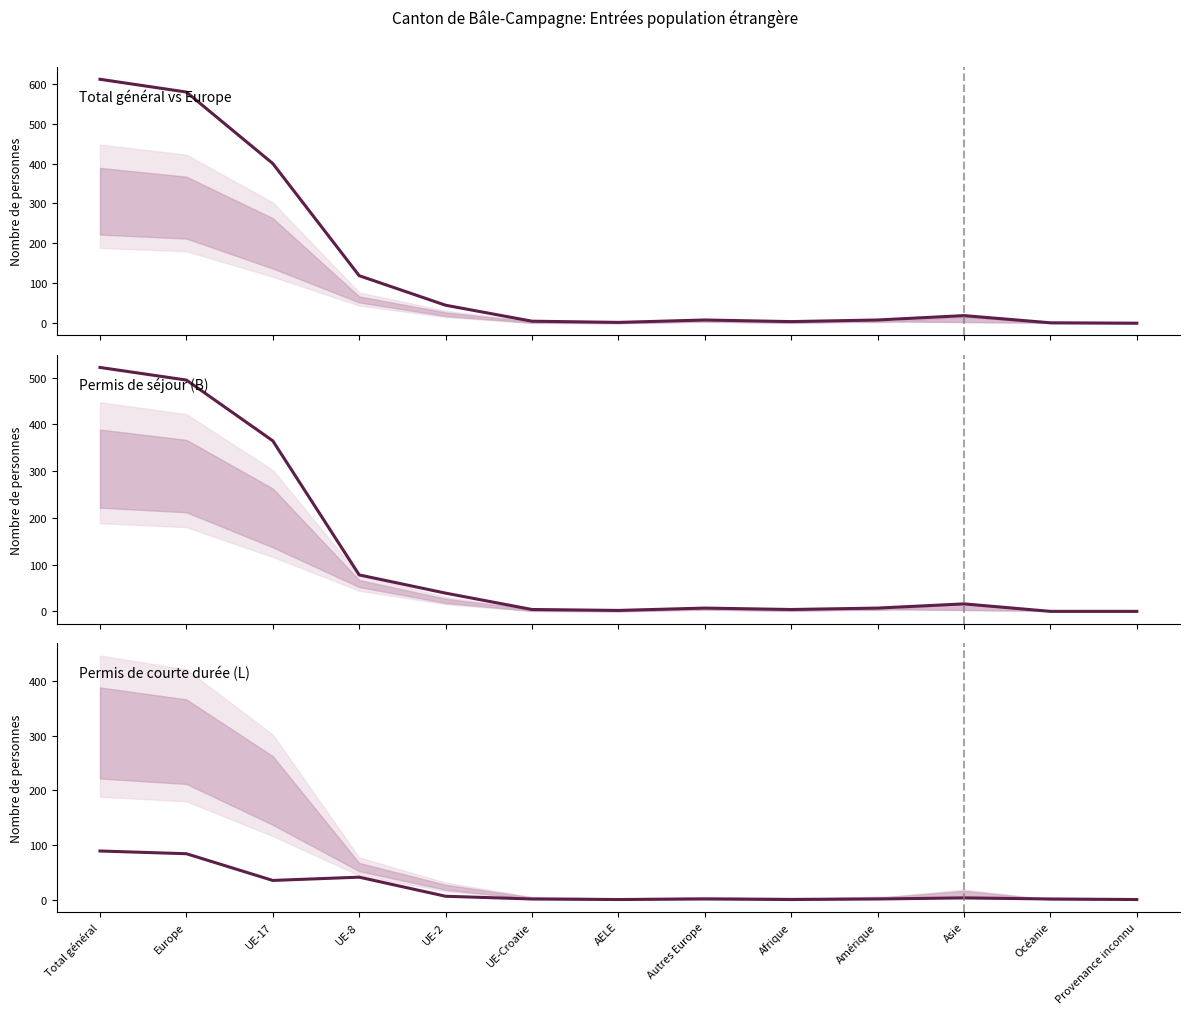

What is the sum of all Total values?

1801